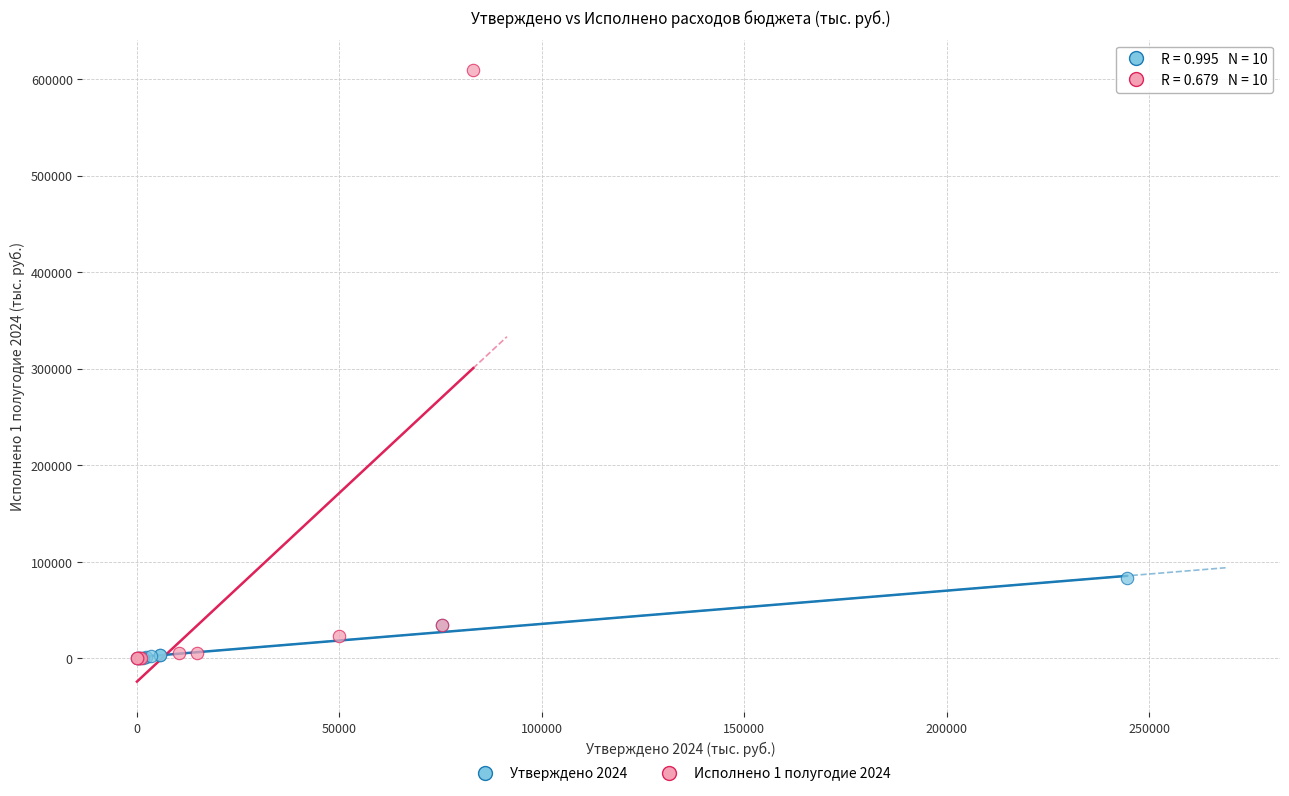

Which series reaches the maximum Y coordinate?

Исполнено 1 полугодие 2024